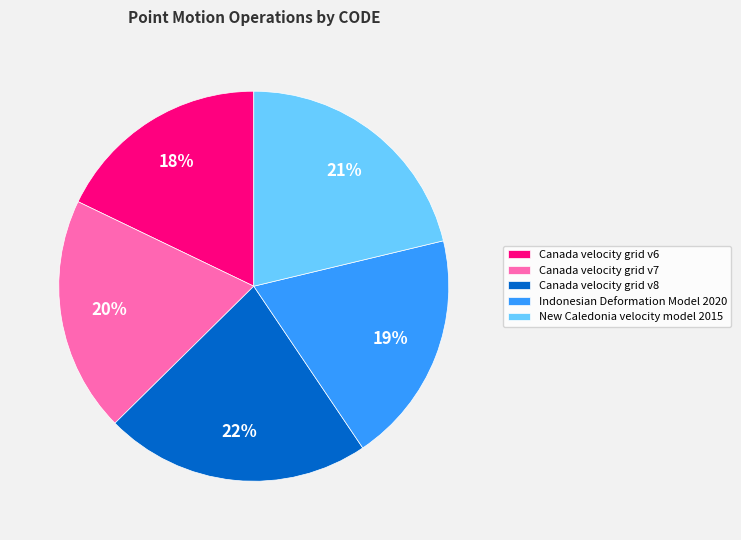

The Canada velocity grid v8 slice represents 33% of the pie. True or false?

False